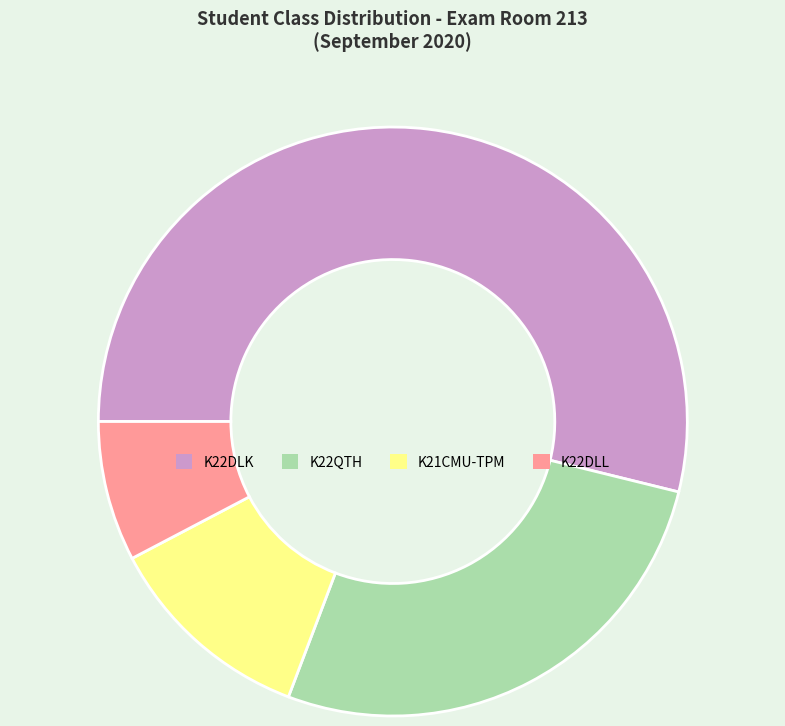

Rank the categories by value from lowest to highest.

K22DLL, K21CMU-TPM, K22QTH, K22DLK